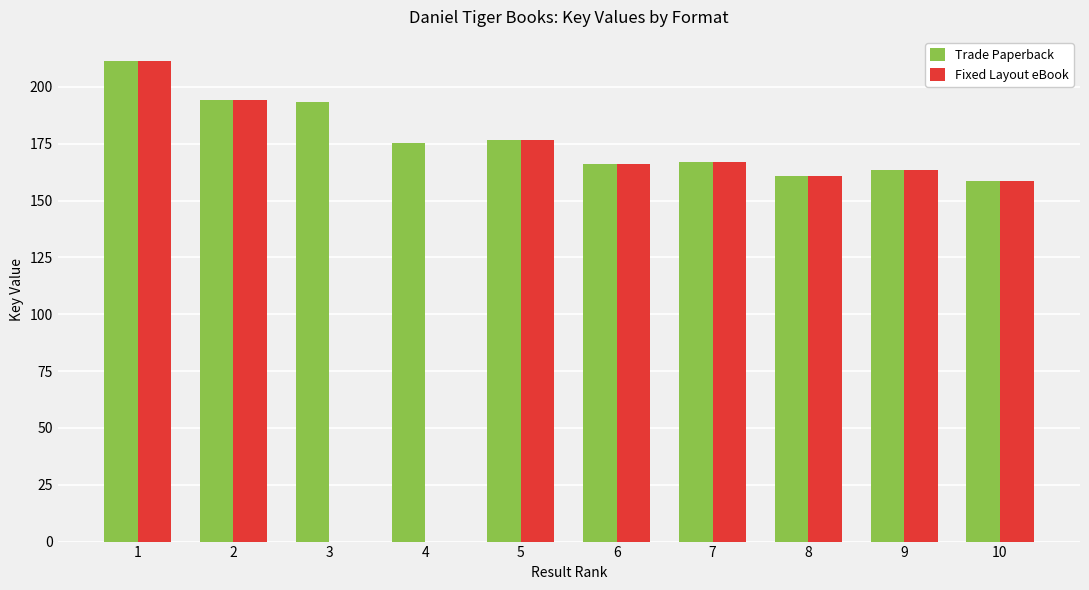

What is the sum of all Fixed Layout eBook values?

1398.2